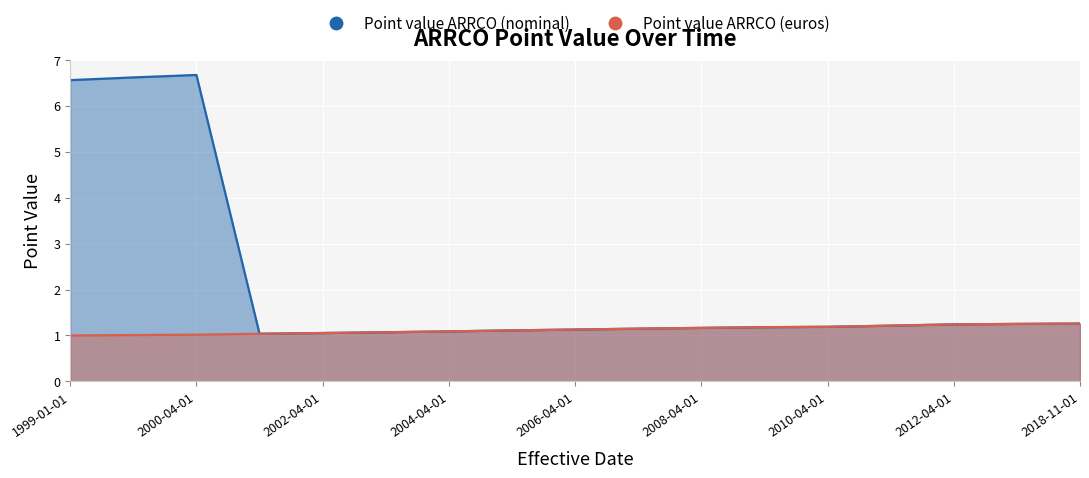

Is the value of Point value ARRCO (euros) at 2013-04-01 greater than the value of Point value ARRCO (nominal) at 1999-04-01?

No